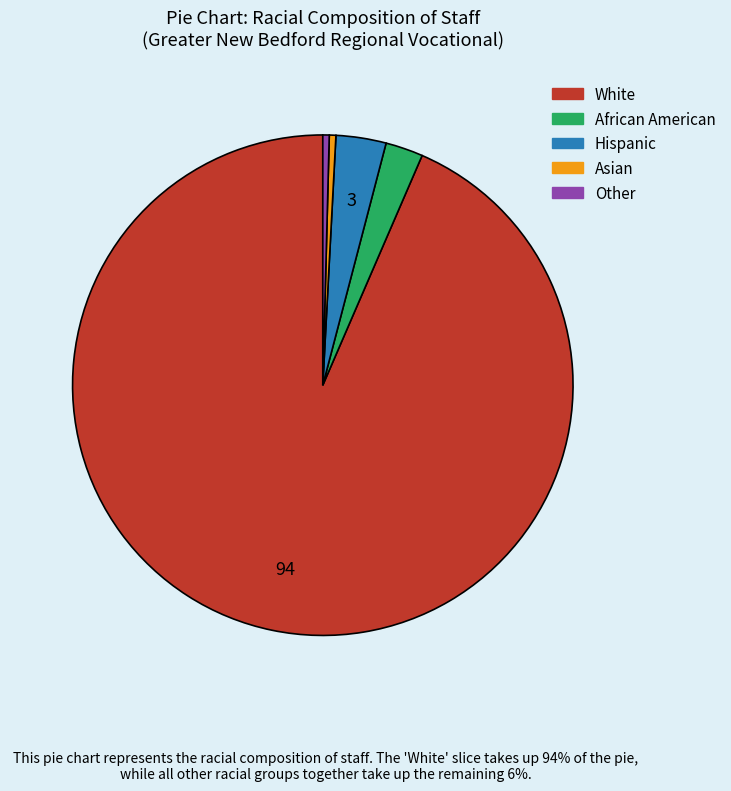

How many slices are in this pie chart?

5